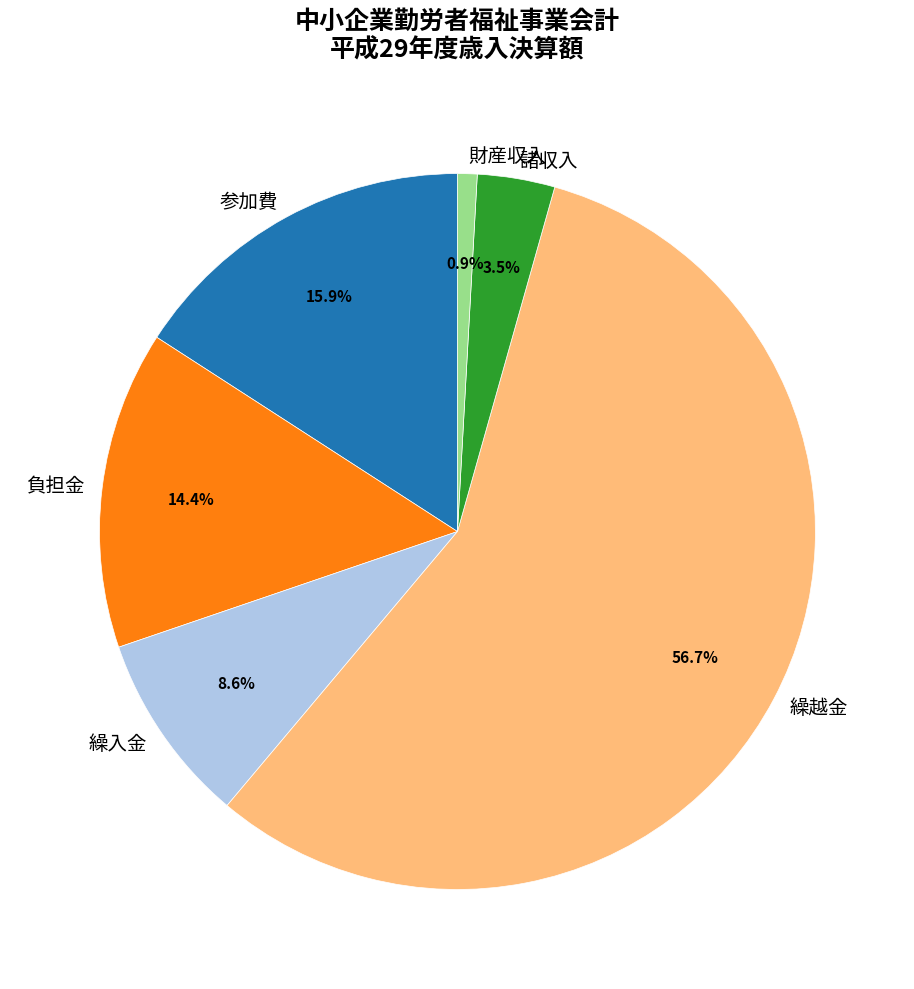

Does 繰入金 represent more than half of the total?

No